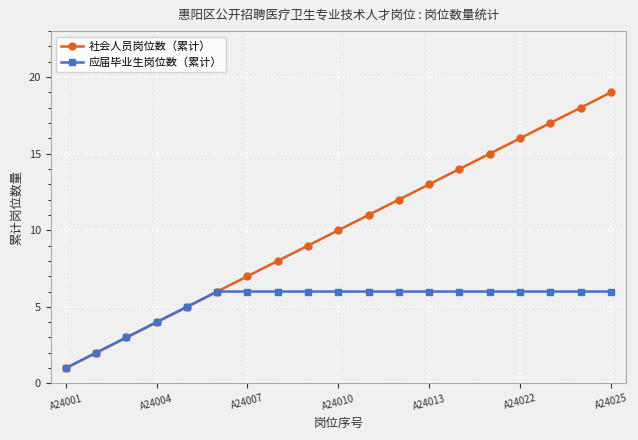

Which series has the largest range (max minus min)?

社会人员岗位数（累计）